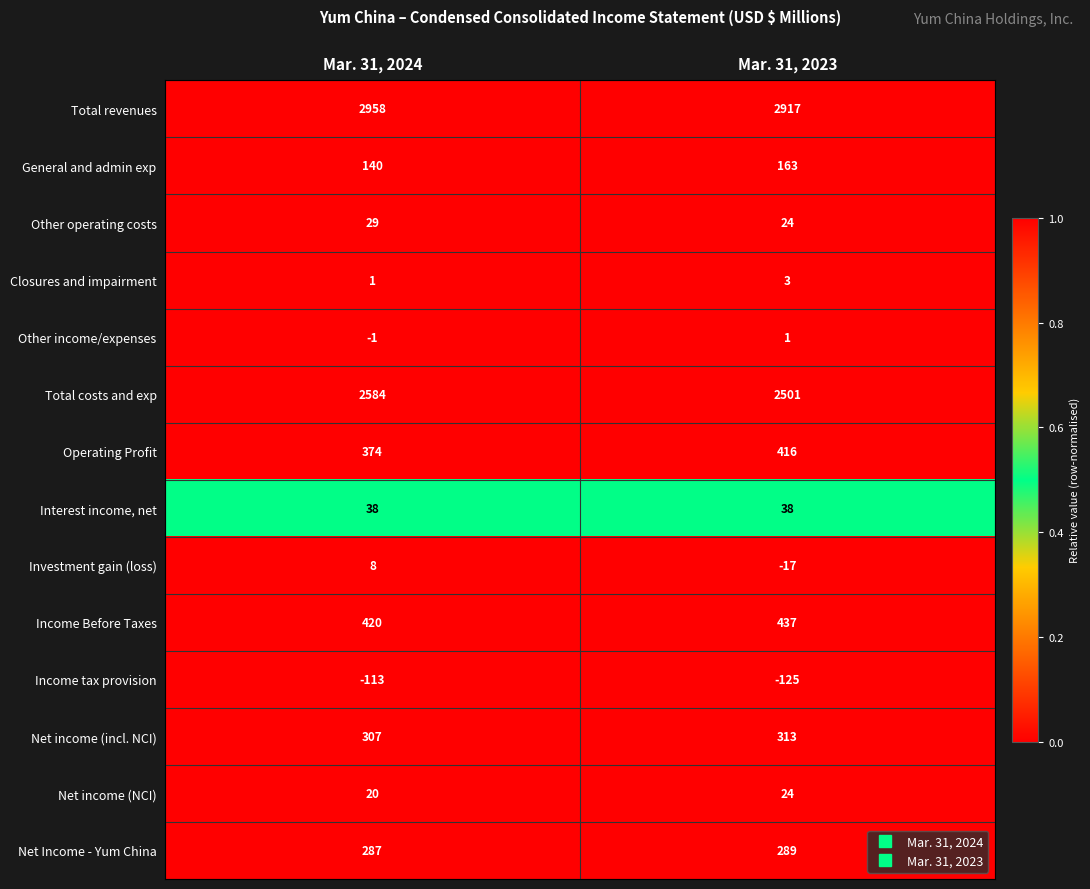

At which category is the sum across all series the highest?

Mar. 31, 2024